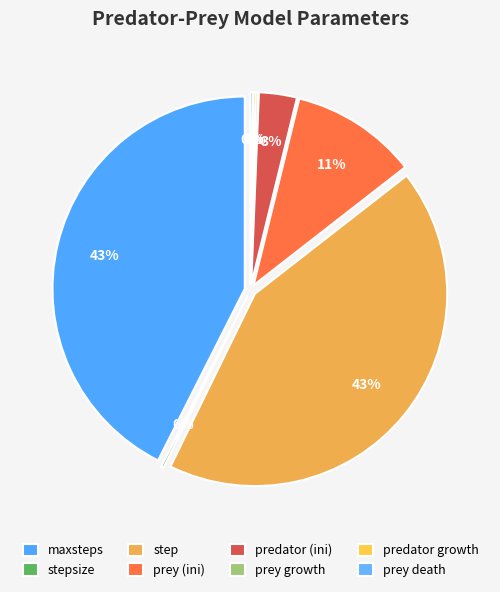

To the nearest percent, what is the difference between the largest and smallest slice percentages?

43%